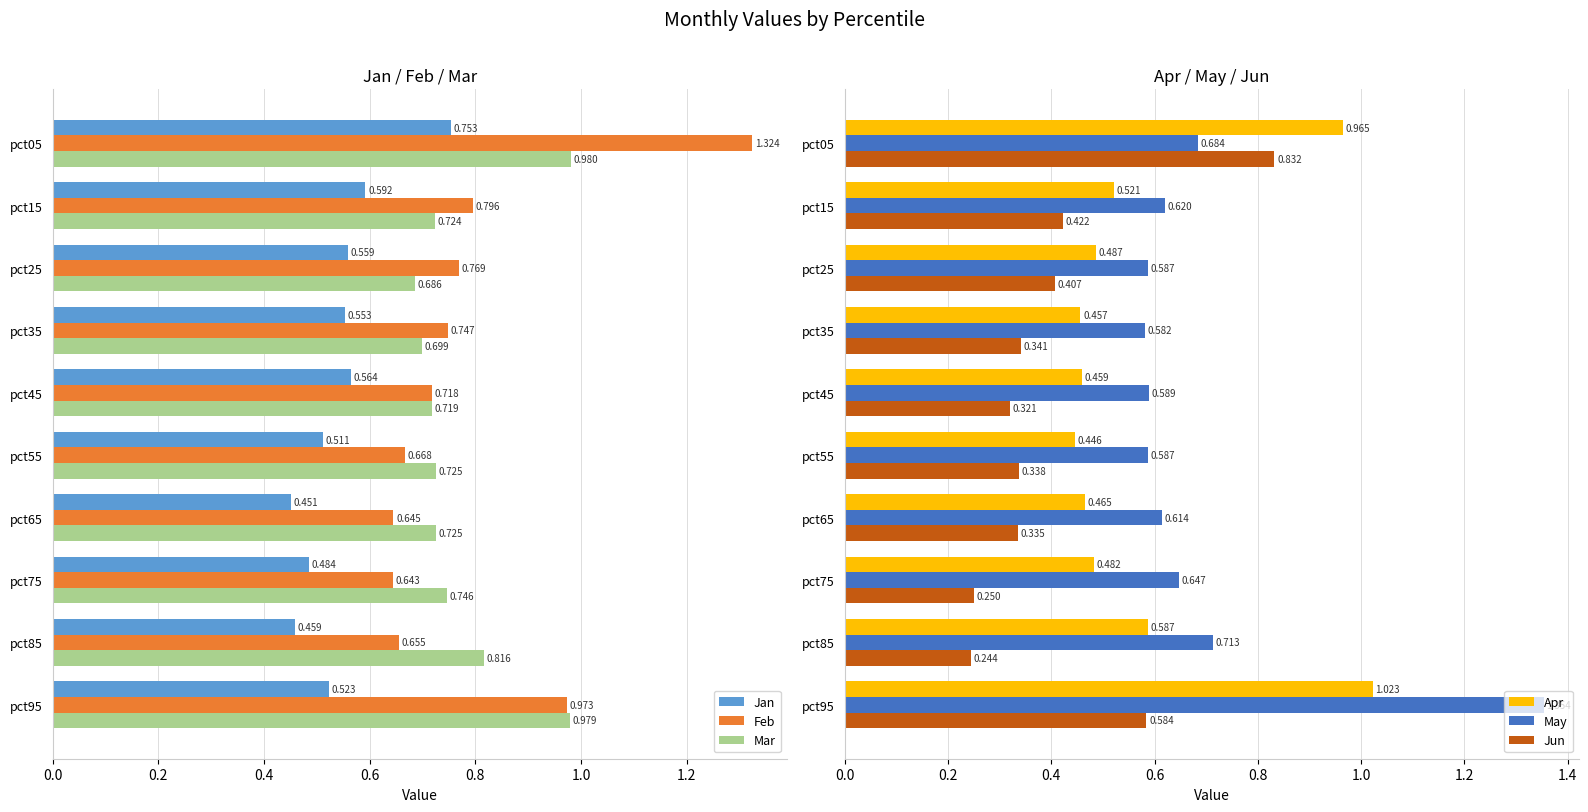

Is the value of Jan at 9 greater than the value of Feb at 0.4?

No